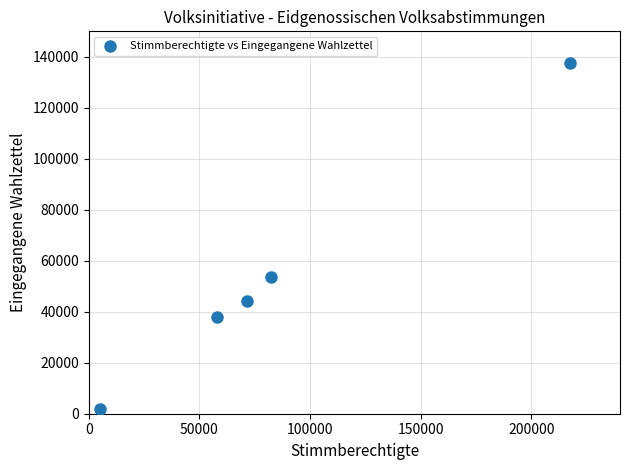

What Y value in the scatter plot is closest to 69613?

53461